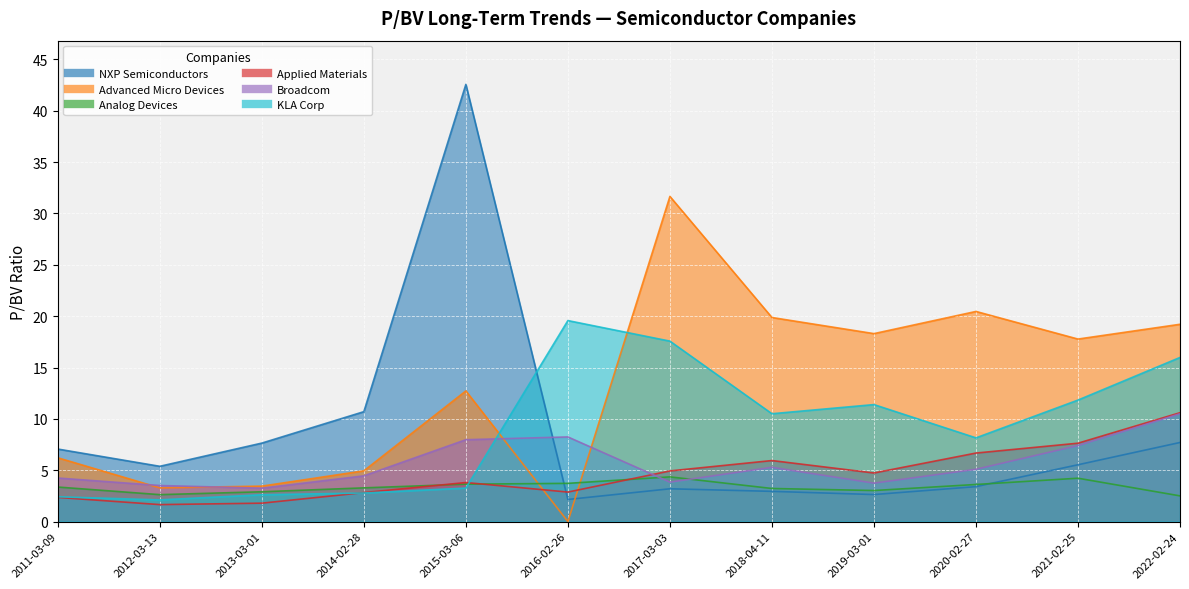

Which series has the widest spread of values?

NXP Semiconductors